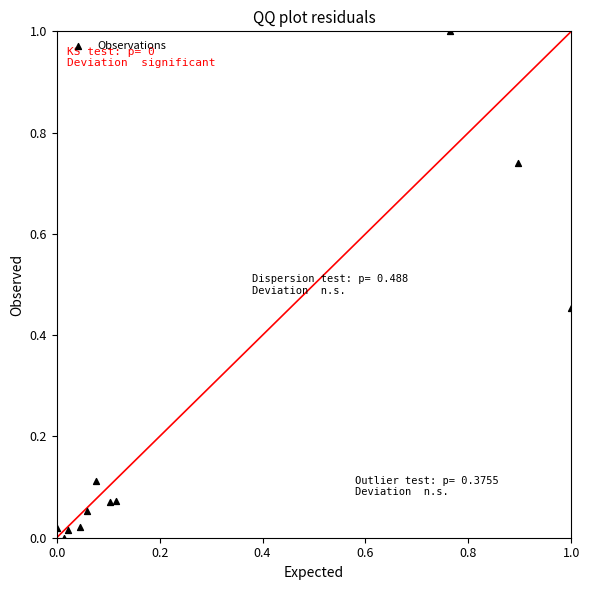

What is the range of Y values (max minus min)?

1.0